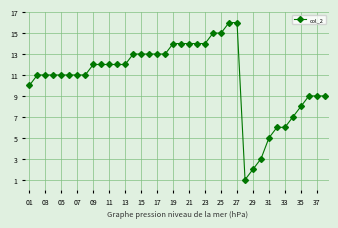

What is the value of the 26th point from the left?

16